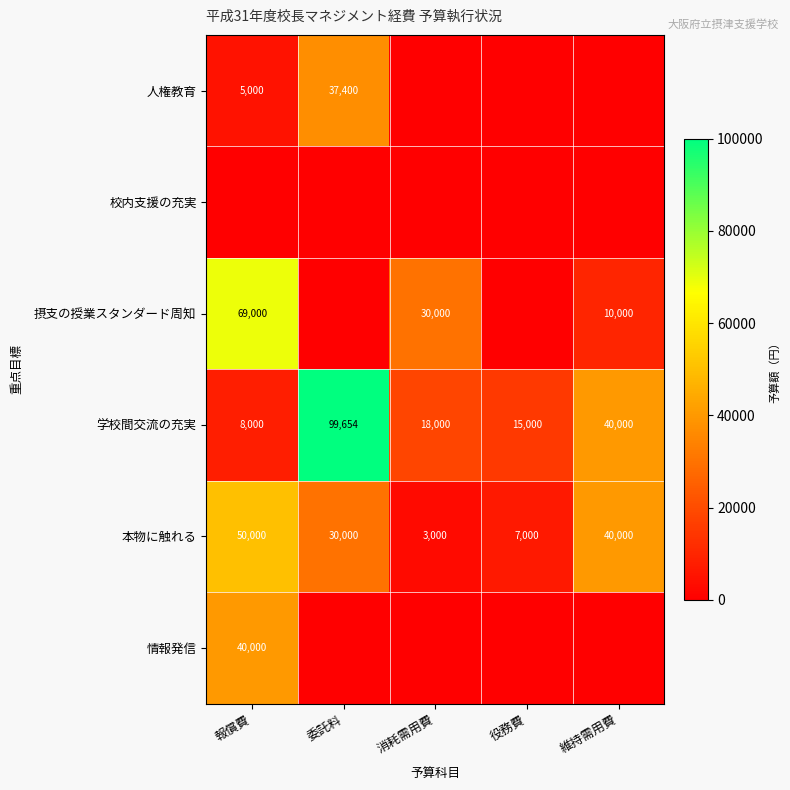

What is the average value of the 本物に触れる series?

26000